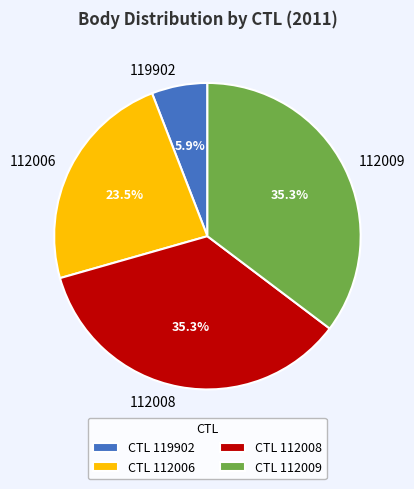

Approximately how many times larger is the value at 112008 compared to 112009?

1.0